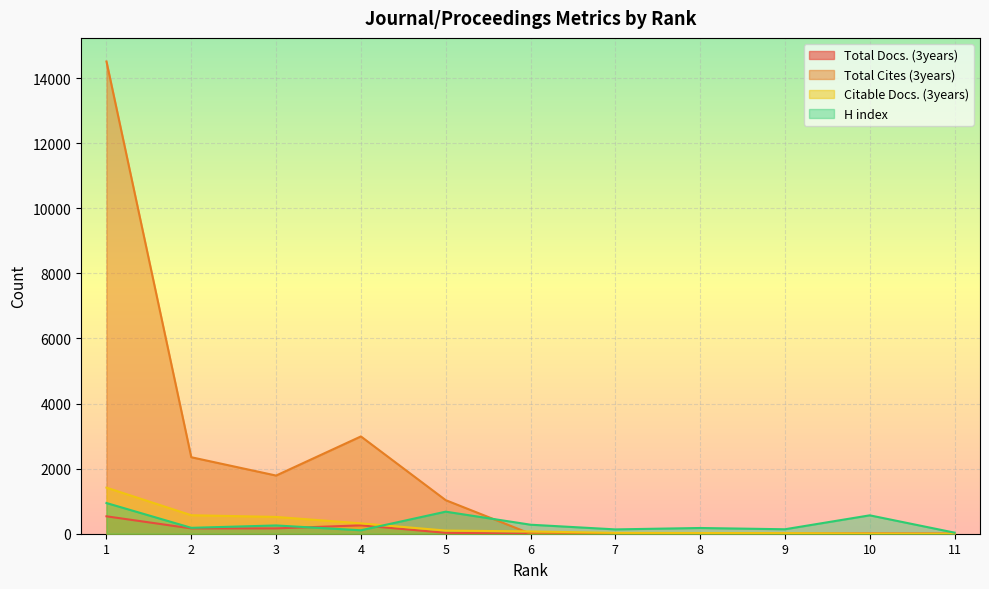

How many data points in Total Docs. (3years) are less than 8?

5